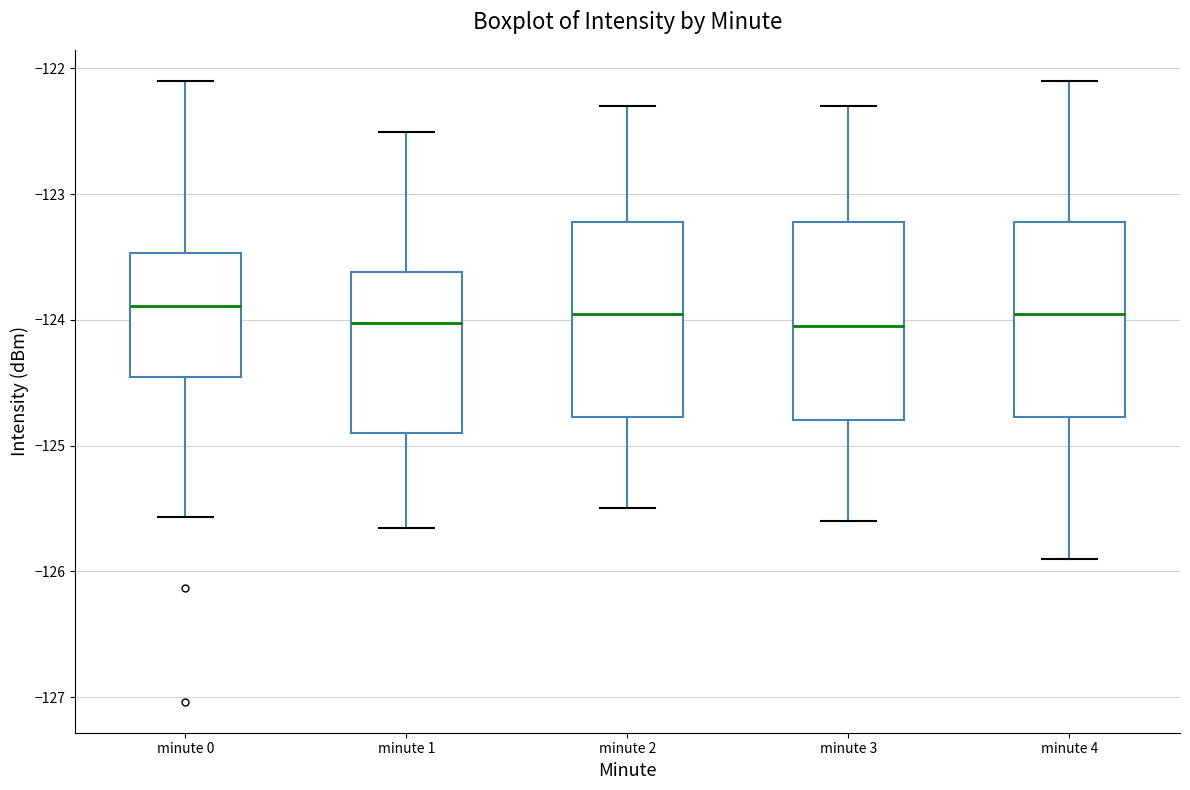

Reading left to right, read every box against the y-axis: the position of its median line, the range the box covers, and the ends of its whiskers. The values are not printed on the chart, so give them approximately, as read against the axis.

minute 0: median -123.9, box -124.5 to -123.5, whiskers -125.6 to -122.1
minute 1: median -124.0, box -124.9 to -123.6, whiskers -125.7 to -122.5
minute 2: median -123.9, box -124.8 to -123.2, whiskers -125.5 to -122.3
minute 3: median -124.0, box -124.8 to -123.2, whiskers -125.6 to -122.3
minute 4: median -123.9, box -124.8 to -123.2, whiskers -125.9 to -122.1